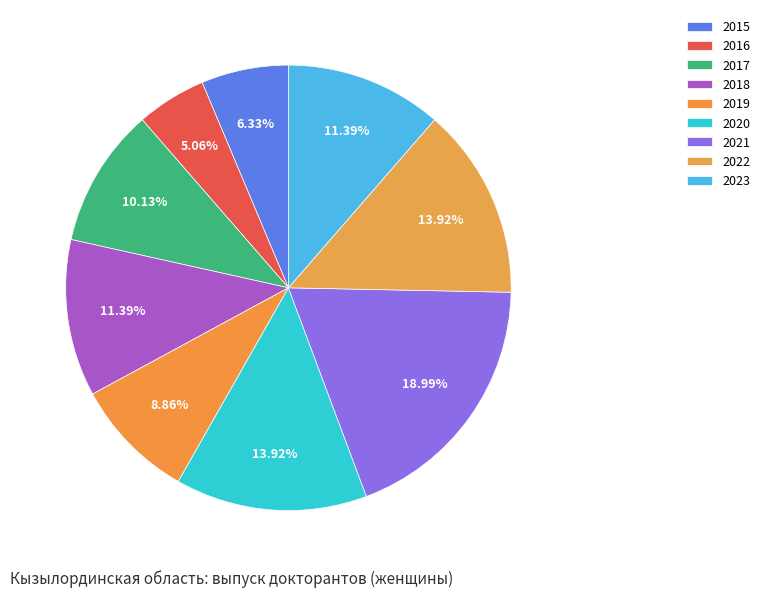

What percentage is NOT represented by 2020?

86.1%